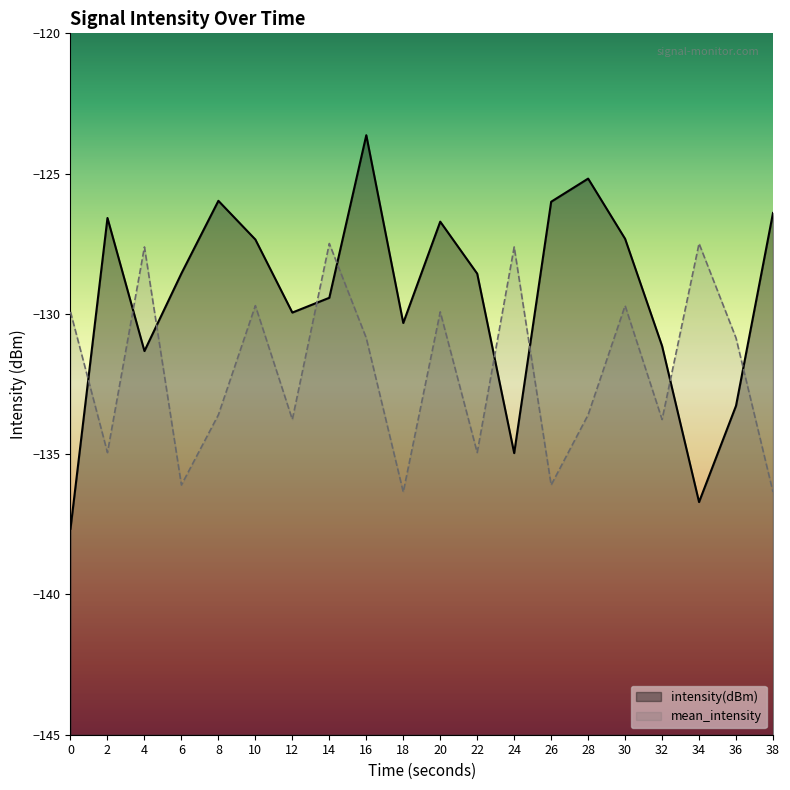

What is the average value of the mean_intensity series?

-132.0